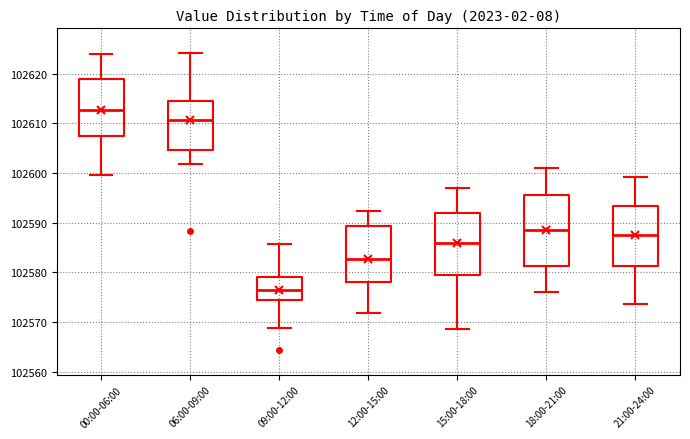

Which box has the lowest median line?

09:00-12:00